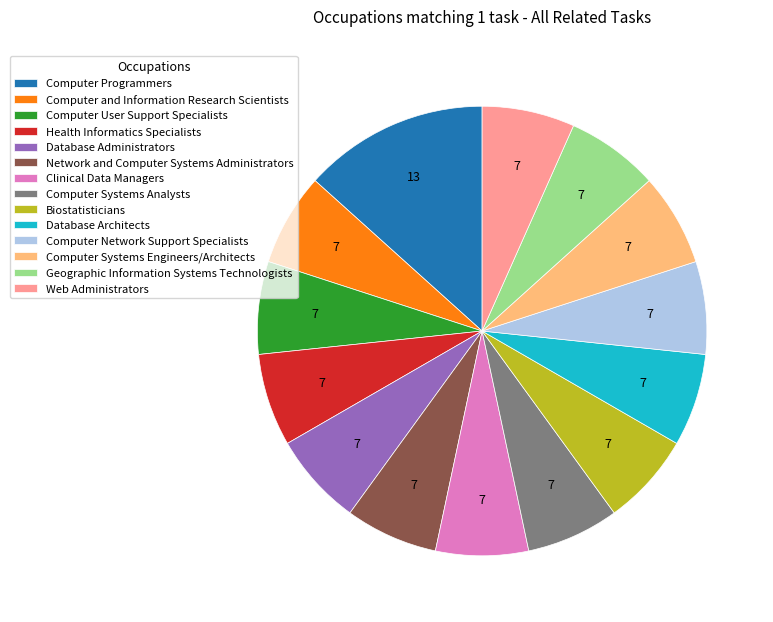

Combined, do Biostatisticians and Computer Systems Engineers/Architects account for over 50%?

No